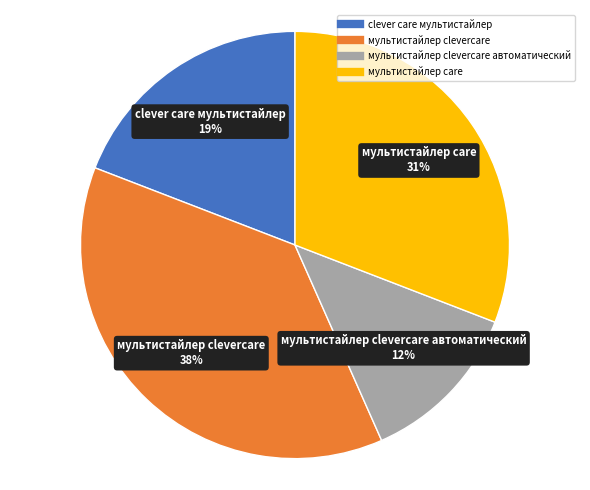

Is there a majority slice in this chart?

No